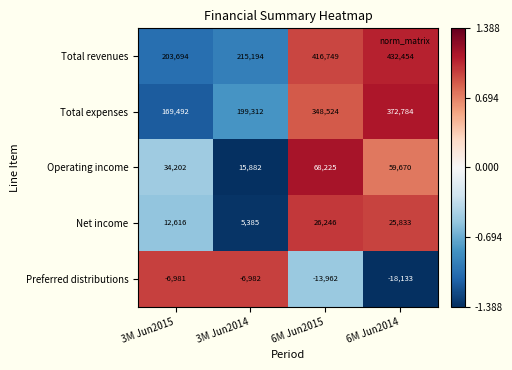

Which series changed the most between 3M Jun2015 and 6M Jun2014?

Total revenues